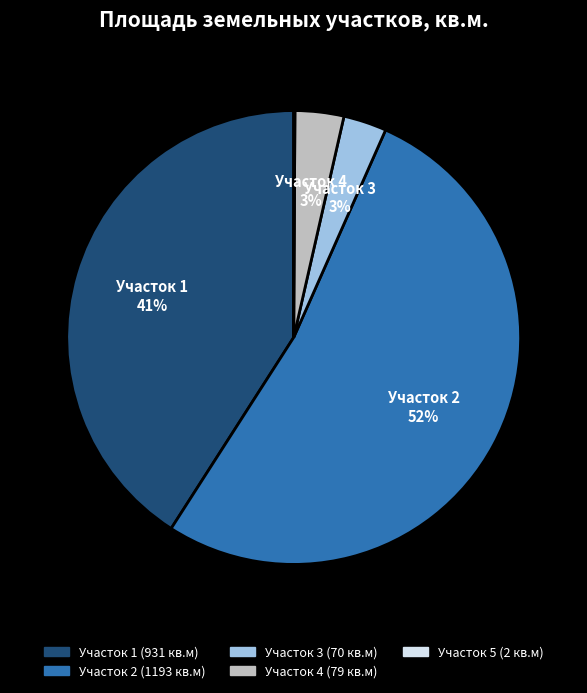

To the nearest percent, what is the average slice percentage?

20%